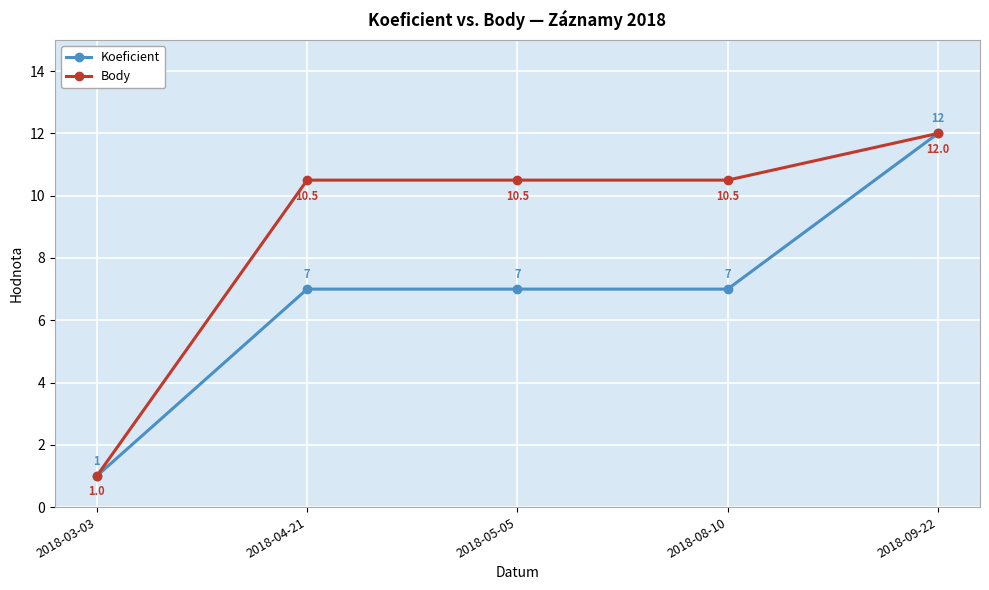

Rank the series by their average value, from highest to lowest.

Body, Koeficient